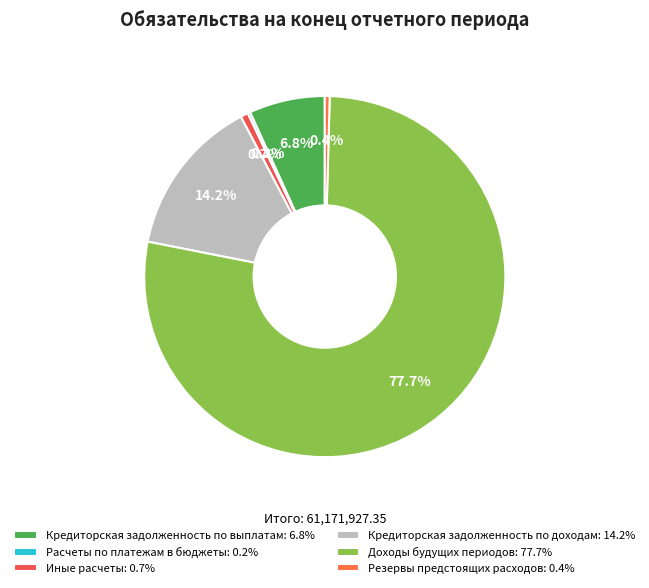

What is the largest slice in the pie chart?

Доходы будущих периодов